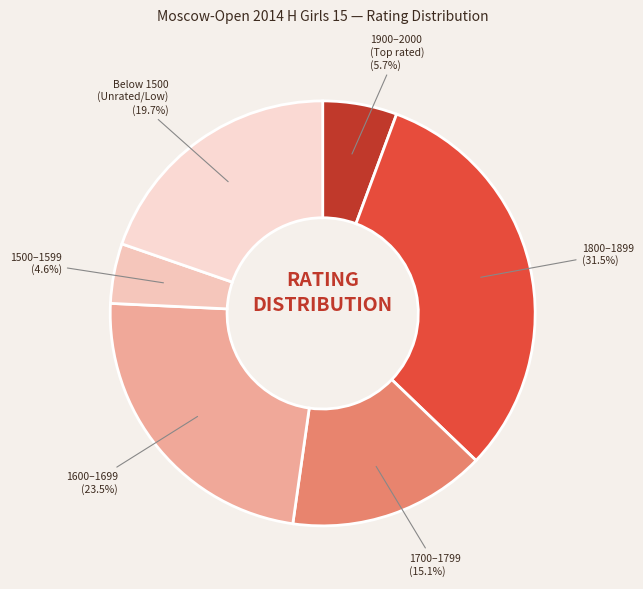

To the nearest percent, what is the average slice percentage?

17%